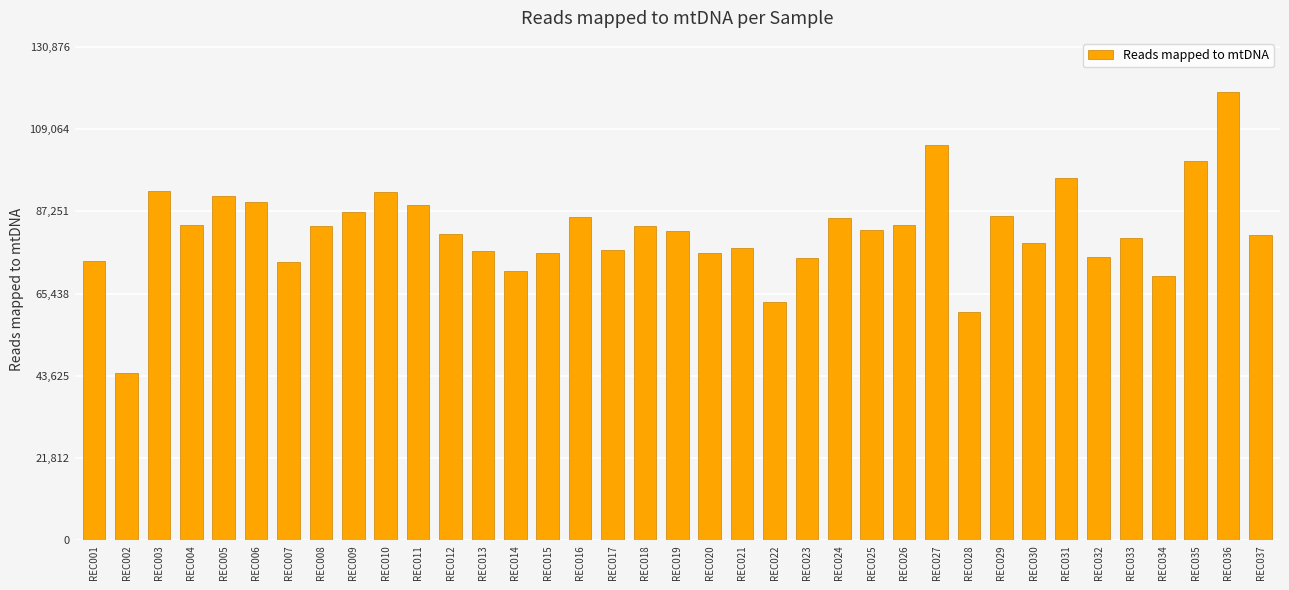

Does the chart contain stacked bars?

No